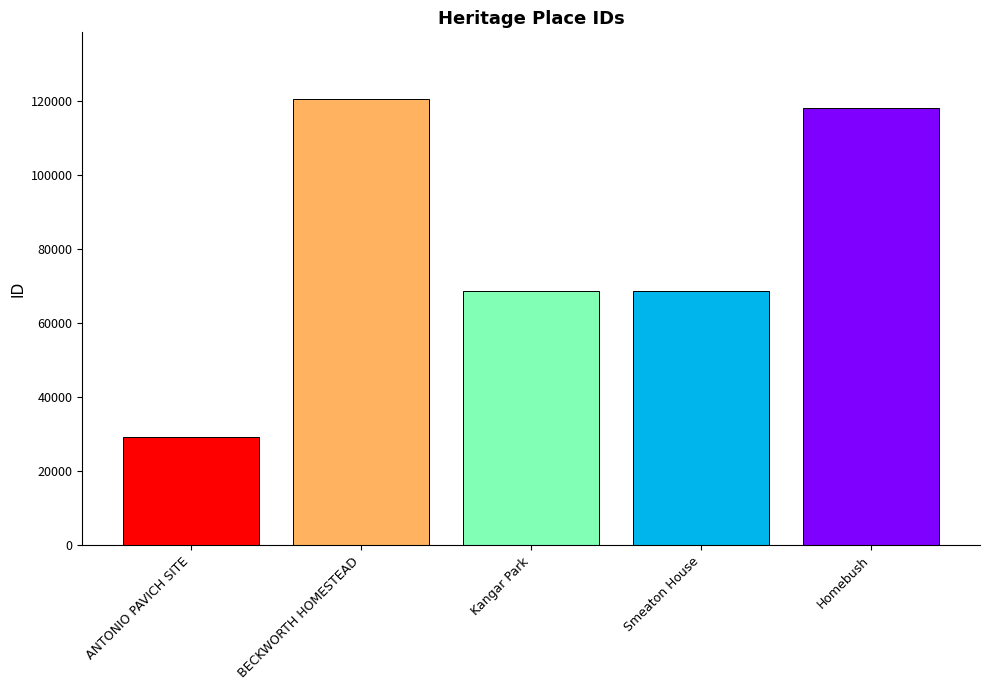

At which category does the chart reach its minimum across all series?

ANTONIO PAVICH SITE